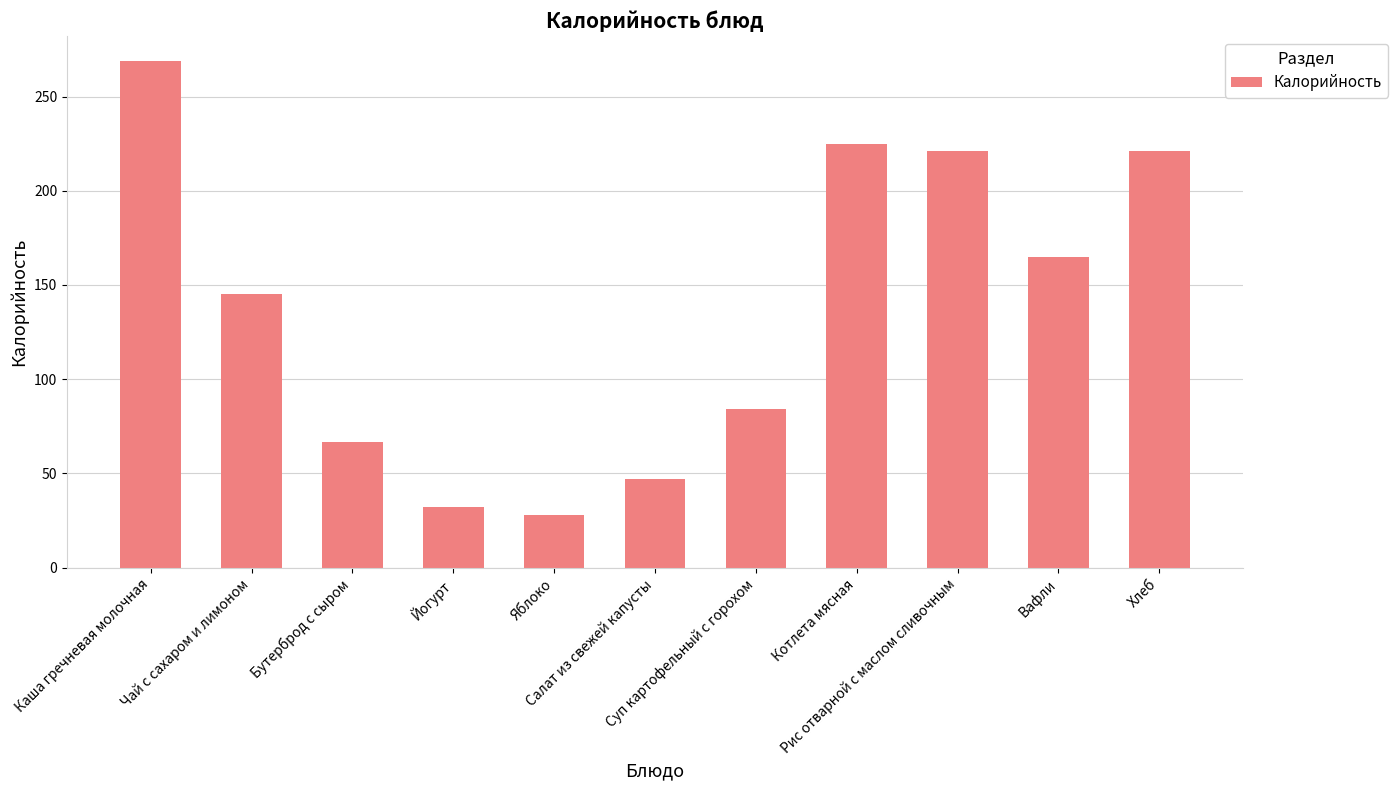

What position from the left is Салат из свежей капусты?

6